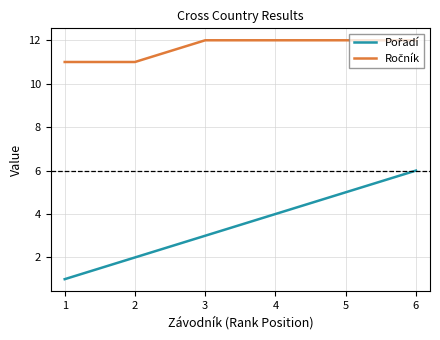

At which category is the sum across all series the highest?

6